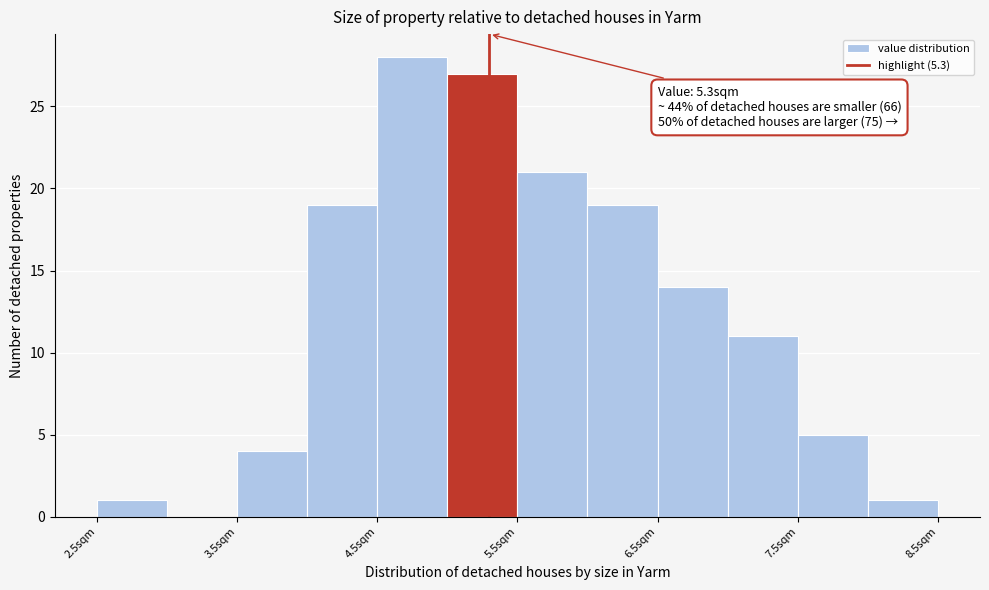

Over which range of the x-axis is the bar tallest?

4.5 to 5.0